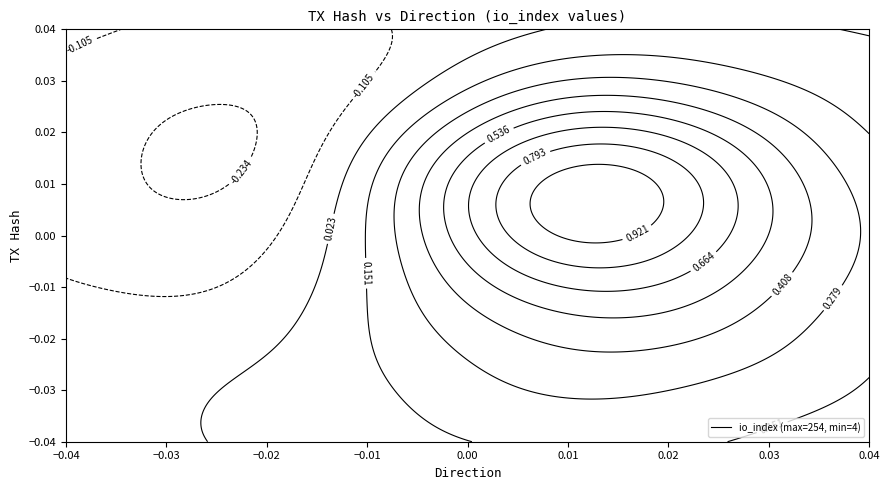

Is it true that 341bc7d9f2034244b15e48057ff1da9d3e751b9 equals 4 at io_index?

True